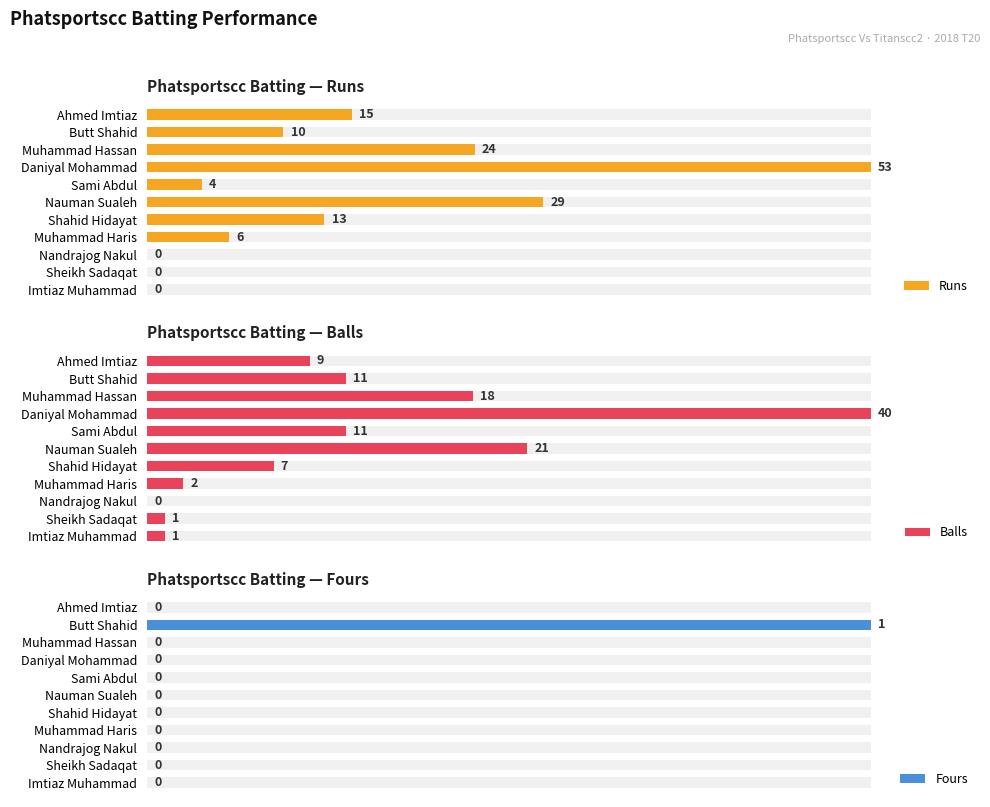

How many Fours values are between 0 and 1?

11